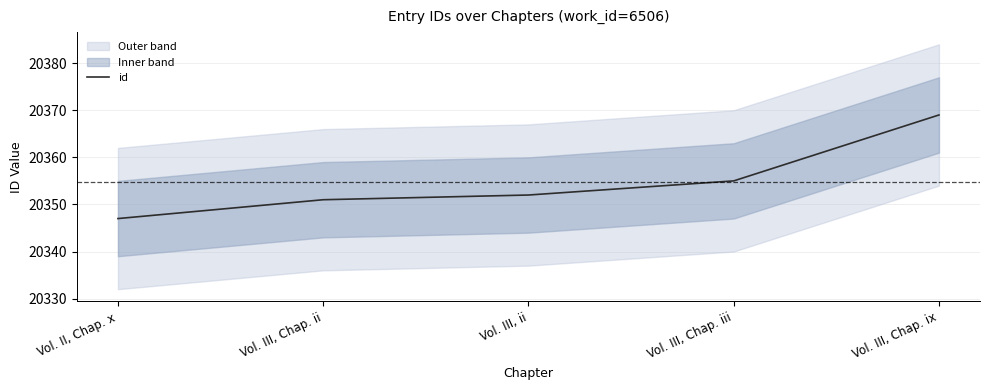

Reading left to right, what are all the values shown in this chart?

20347	20351	20352	20355	20369